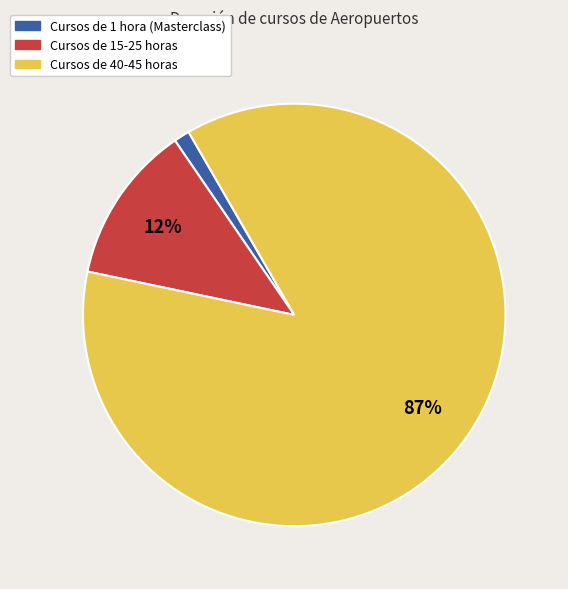

To the nearest percent, what is the average slice percentage?

33%